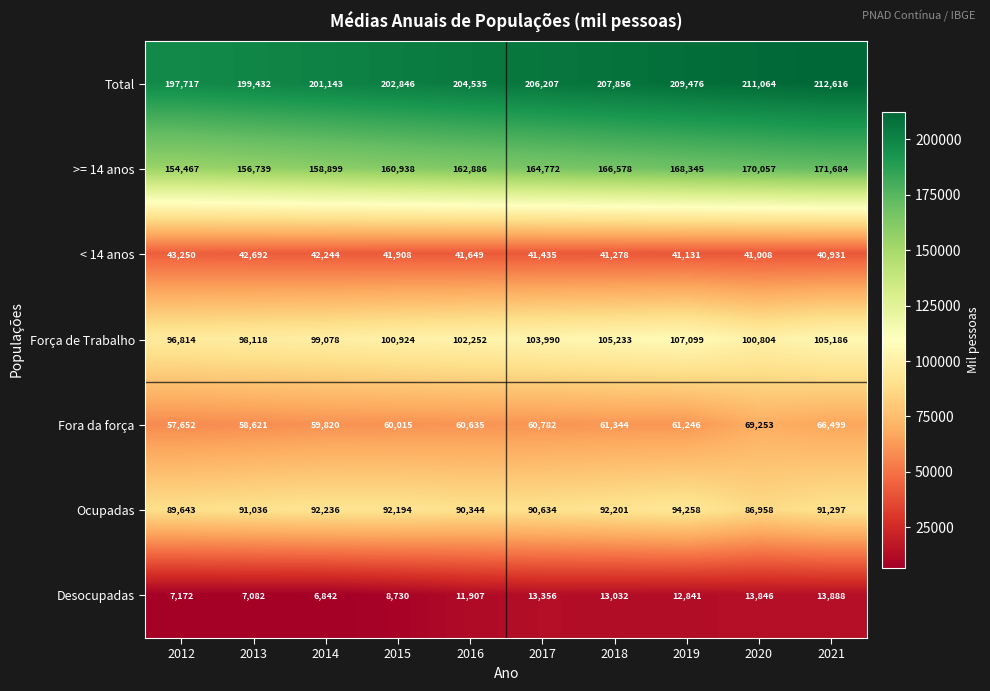

True or false: Fora da força has a value of 61344 at 2018.

True